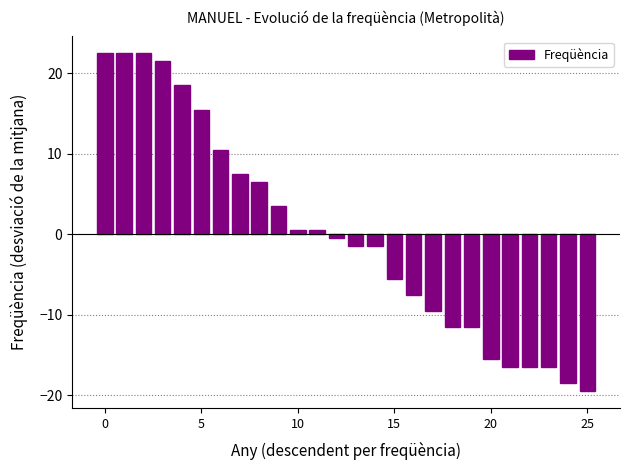

What is the minimum value shown in the chart?

-19.5